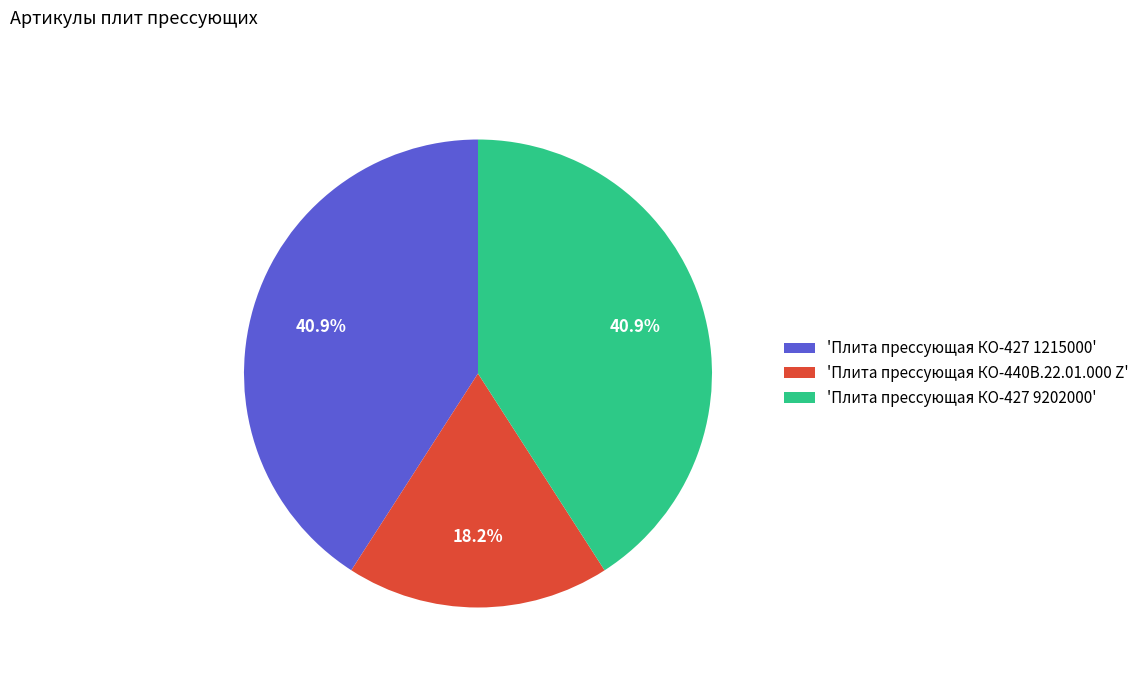

How many slices are in this pie chart?

3